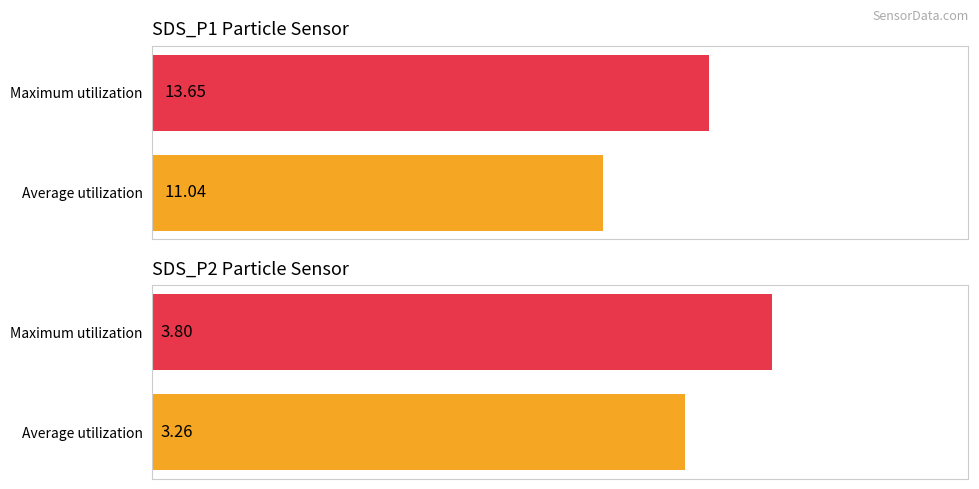

True or false: SDS_P2 has a value of 3.3 at Average utilization.

True